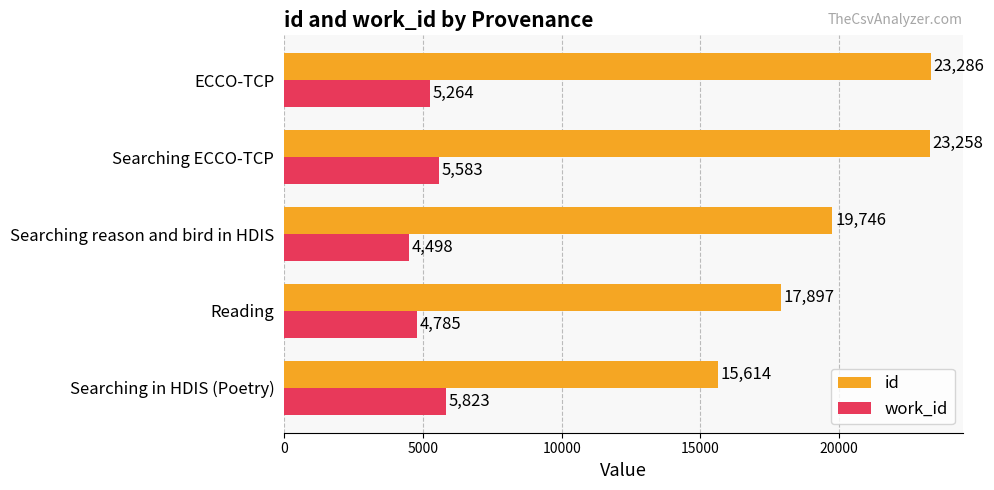

Rank the categories by work_id value from highest to lowest.

Searching in HDIS (Poetry), Searching ECCO-TCP, ECCO-TCP, Reading, Searching reason and bird in HDIS